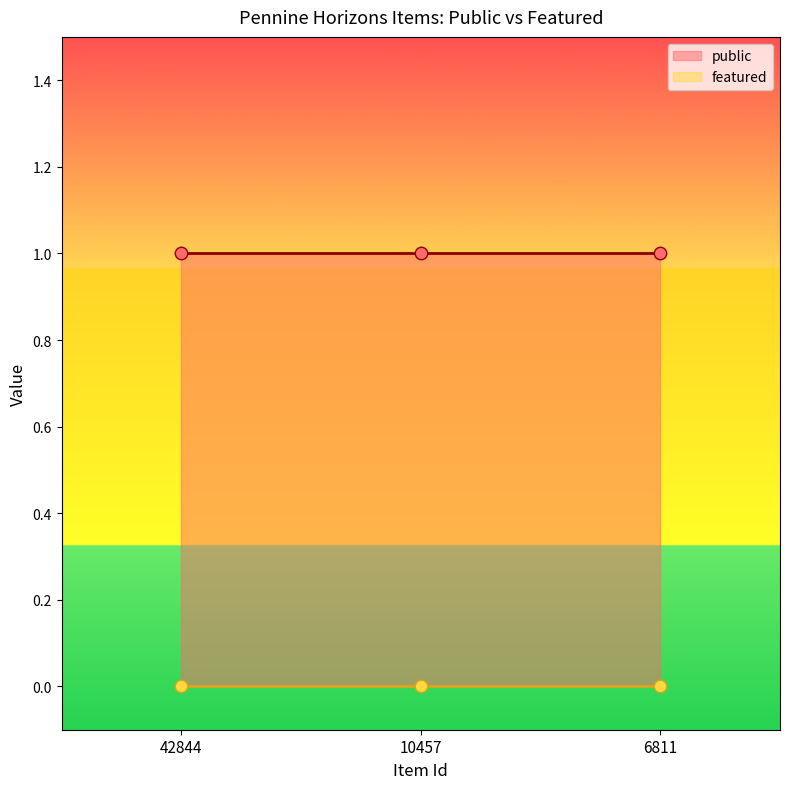

What are all the series names shown in the legend?

public, featured